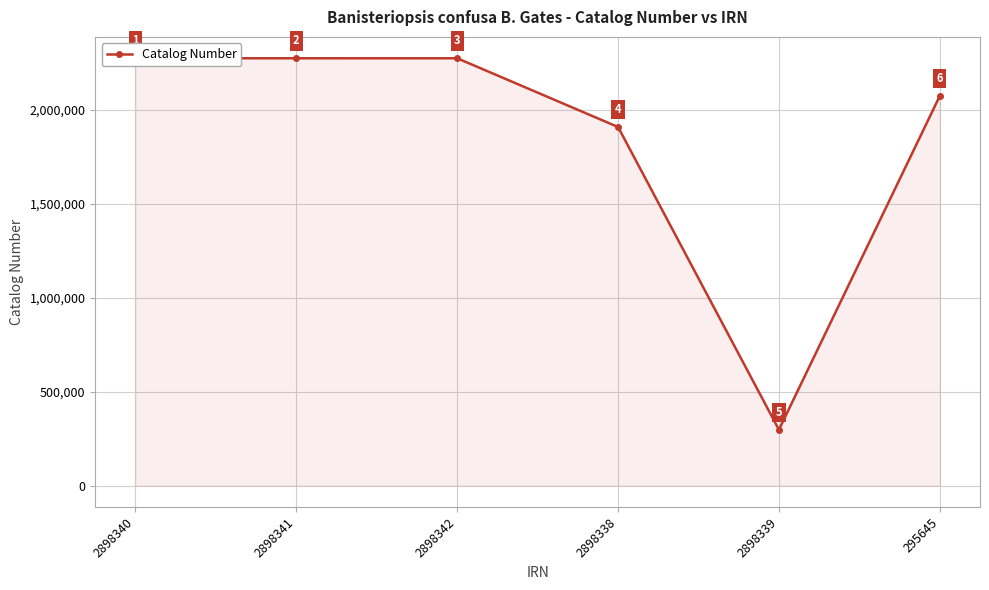

Between 2898340 and 2898341, which is larger?

2898341